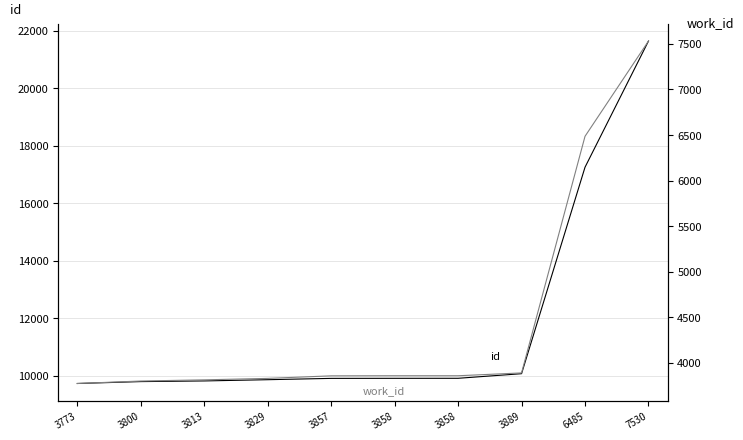

What is the average value of the work_id series?

4469